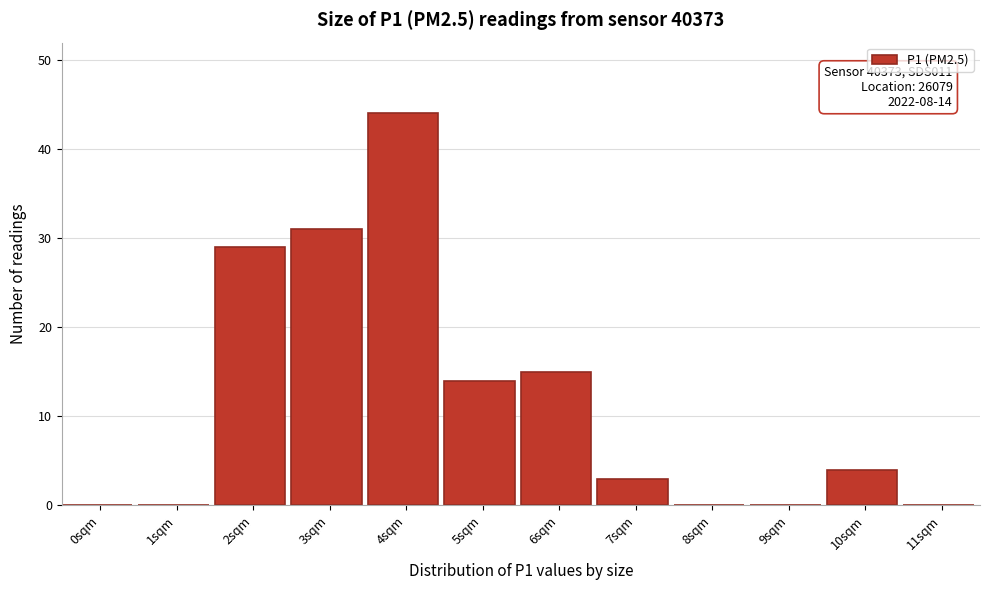

Reading left to right, what are all the values shown in this chart?

0sqm=0	1sqm=0	2sqm=29	3sqm=31	4sqm=44	5sqm=14	6sqm=15	7sqm=3	8sqm=0	9sqm=0	10sqm=4	11sqm=0